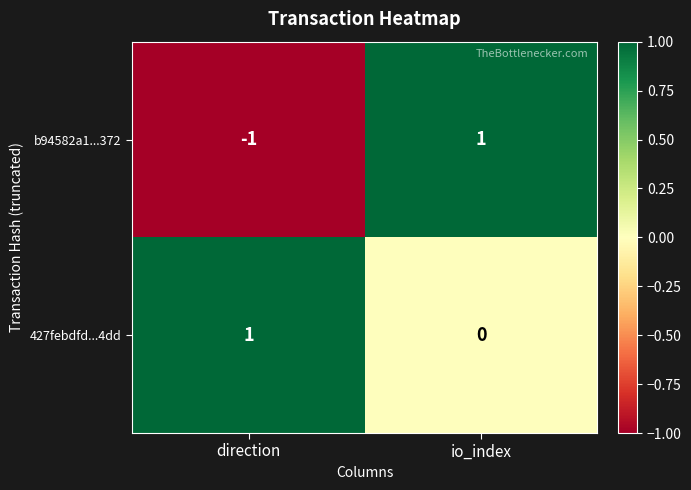

Which series changed the most between direction and io_index?

b94582a1...372